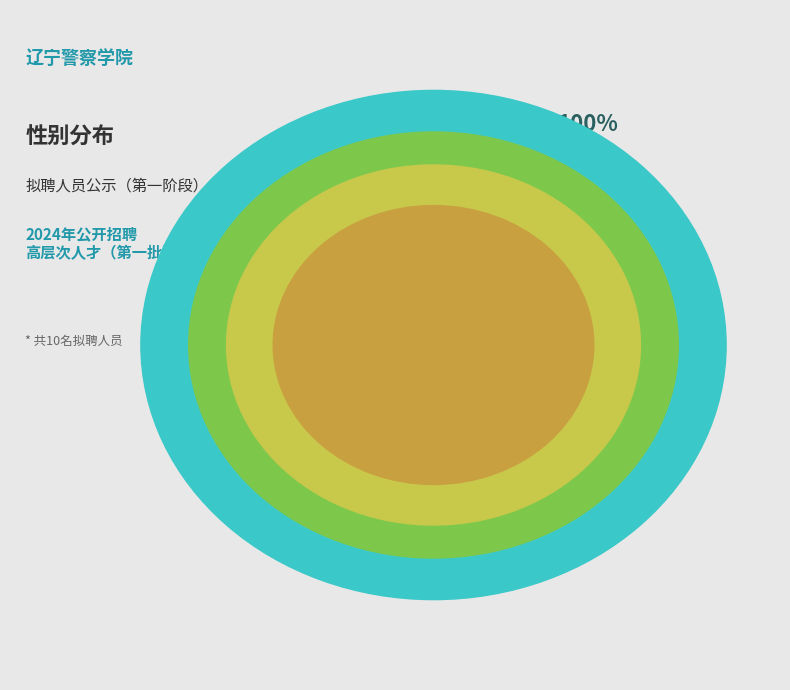

What portion of the pie excludes 女?

30.0%